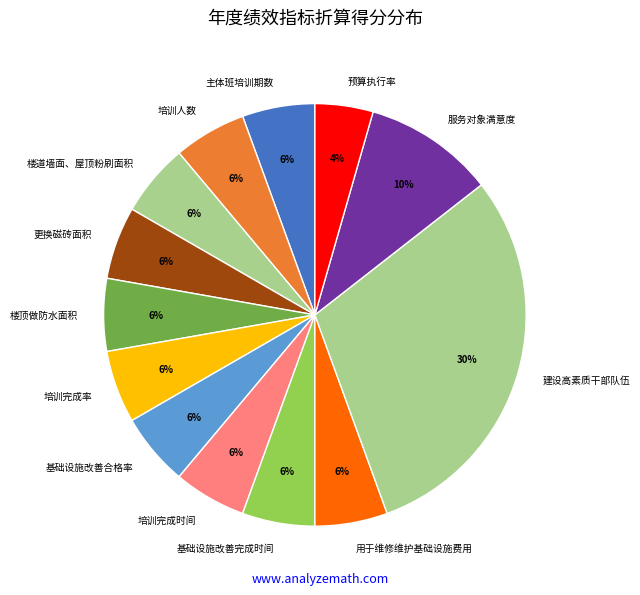

Is the sum of 更换磁砖面积 and 基础设施改善完成时间 greater than half?

No